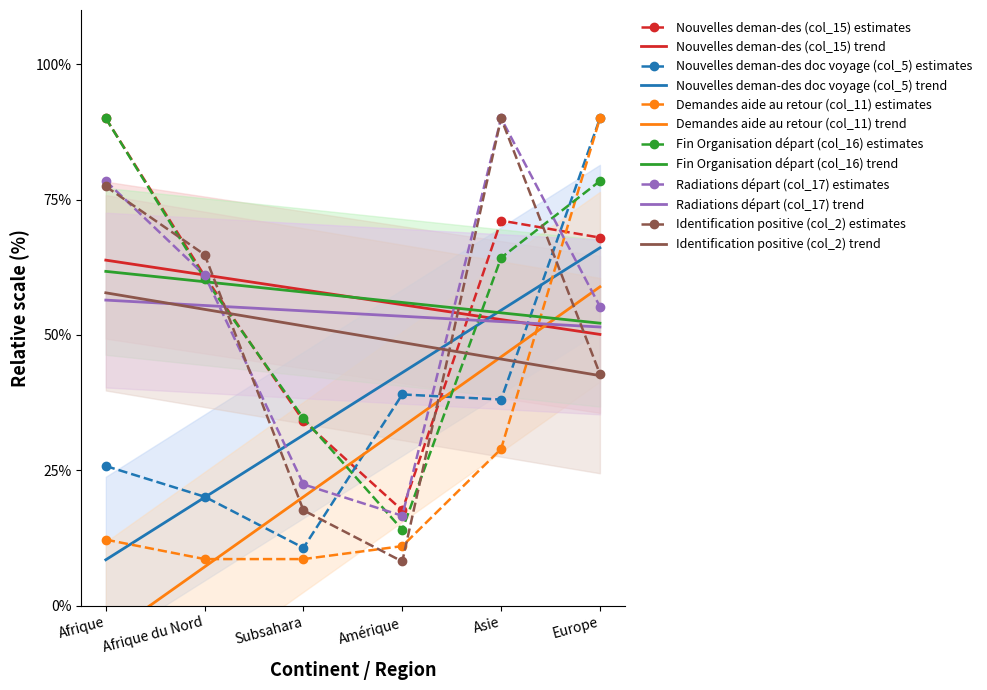

Which category has the lowest value in the Identification positive (col_2) series?

Amérique